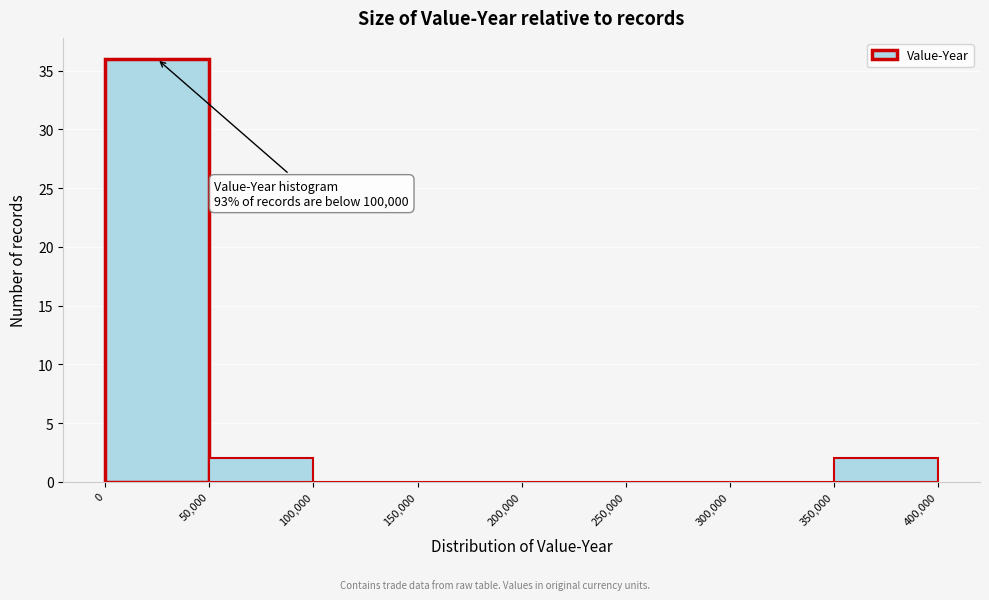

Which range on the x-axis has the tallest bar?

0 to 50,000